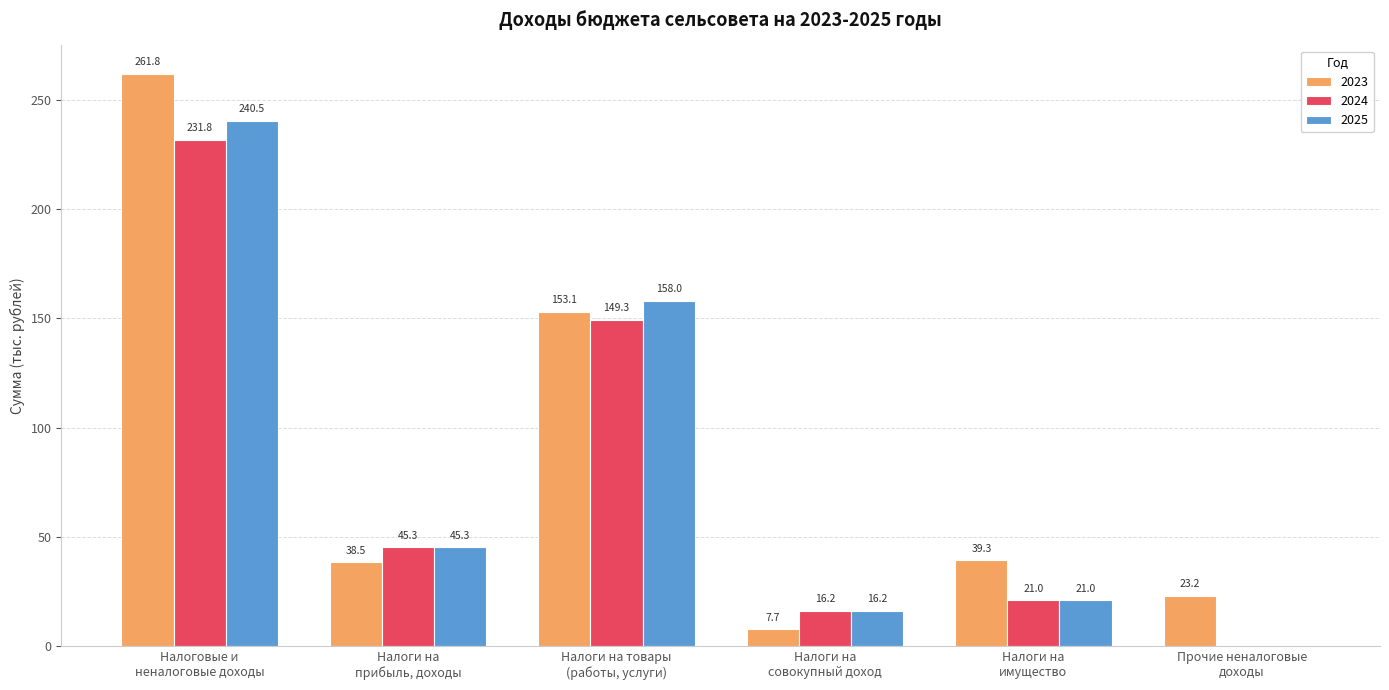

What is the sum of all 2023 values?

523.6